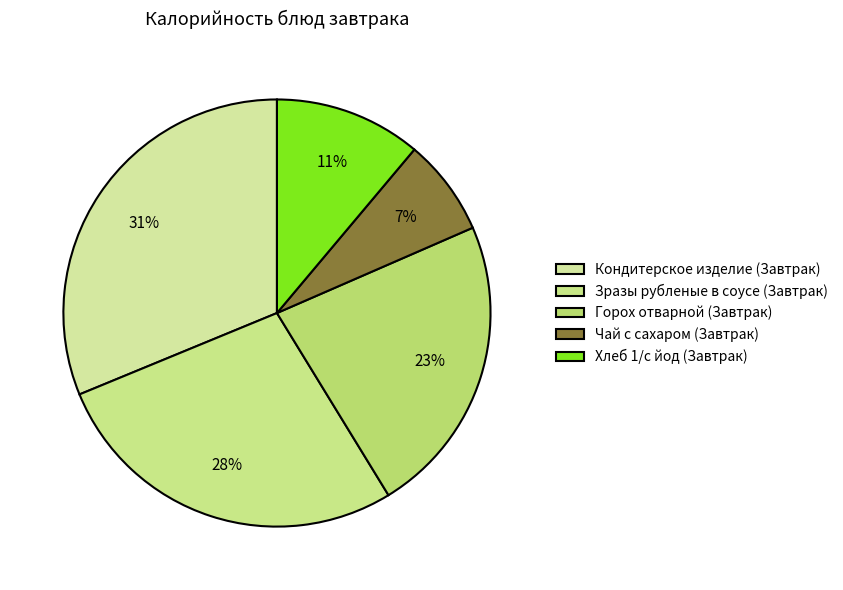

Count the number of slices in the pie.

5